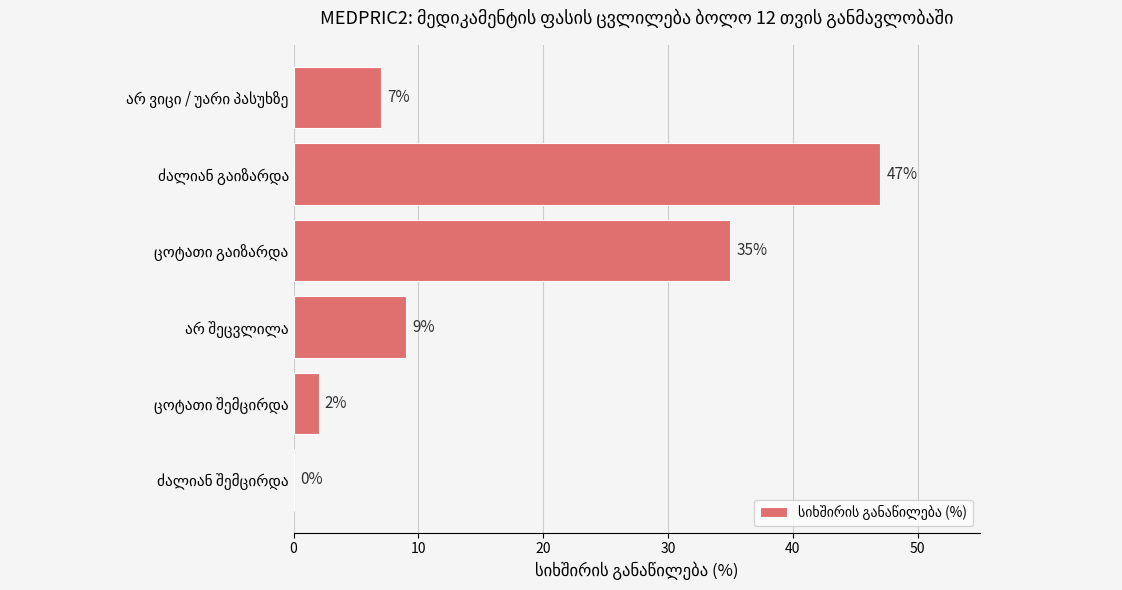

What is the sum of all values?

100